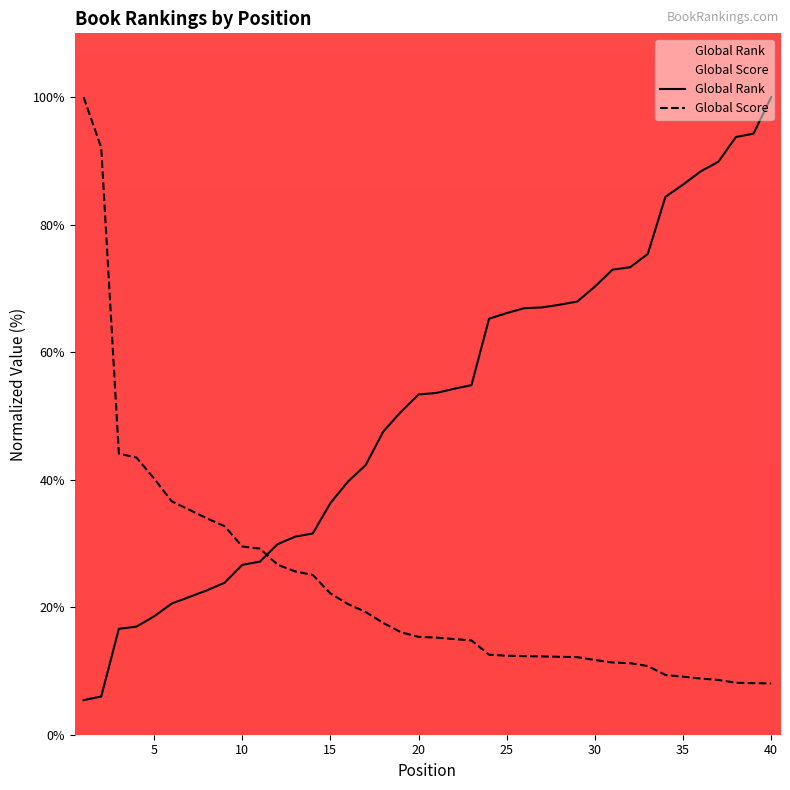

What is the lowest value of the Global Score series?

8.0